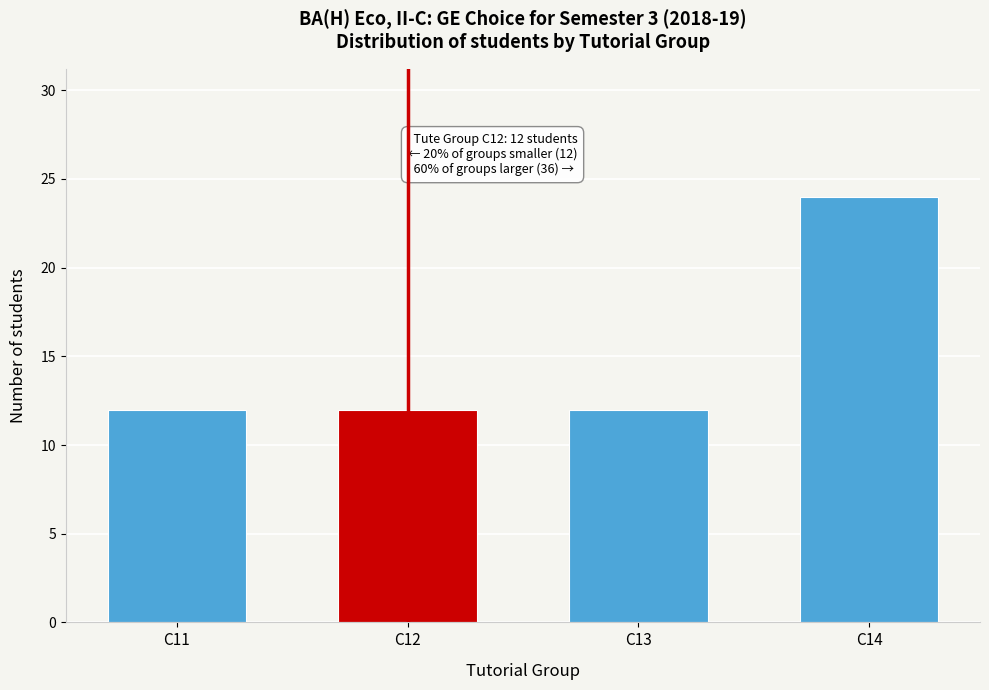

Reading left to right, list all the values displayed in this chart.

C11=12	C12=12	C13=12	C14=24